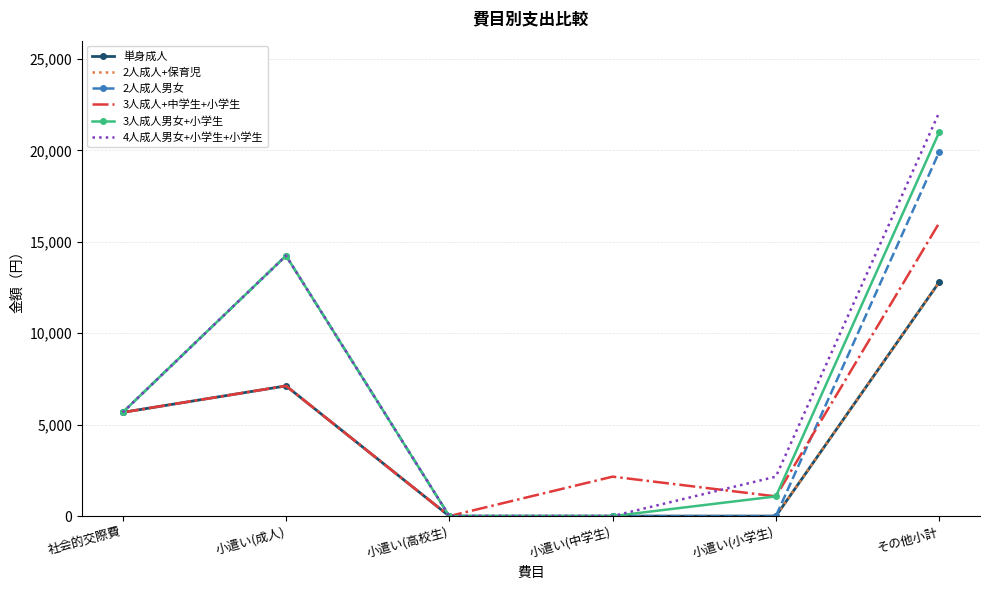

Rank the categories by 2人成人+保育児 value from lowest to highest.

小遣い(高校生), 小遣い(中学生), 小遣い(小学生), 社会的交際費, 小遣い(成人), その他小計